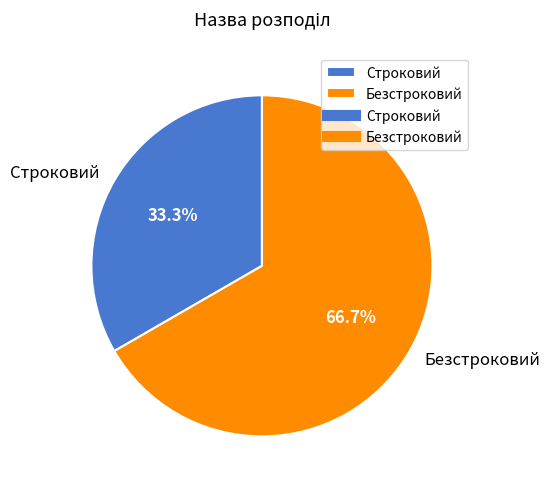

What percentage is NOT represented by Безстроковий?

33.3%